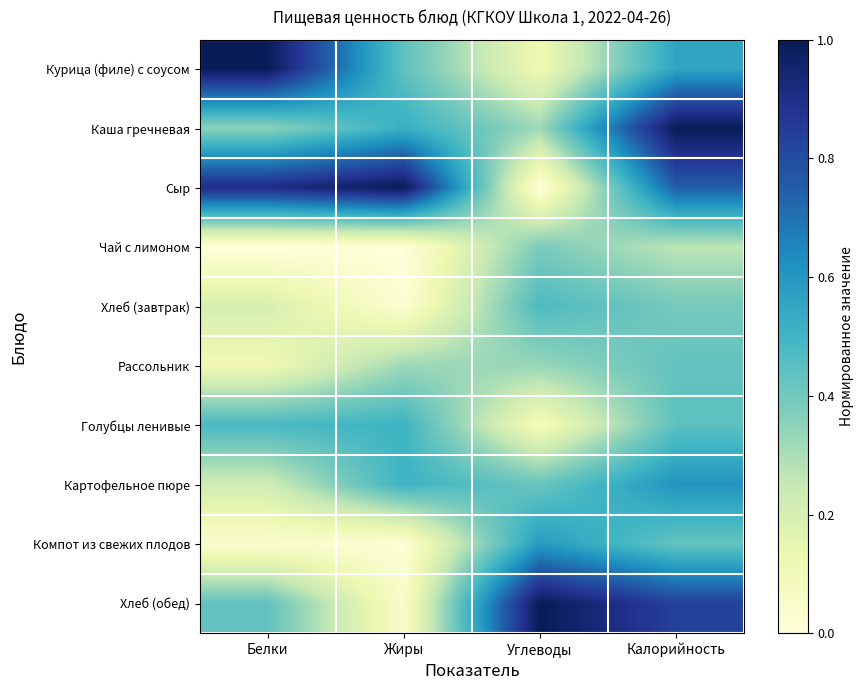

What is the spread (max minus min) of values at Жиры?

1.0